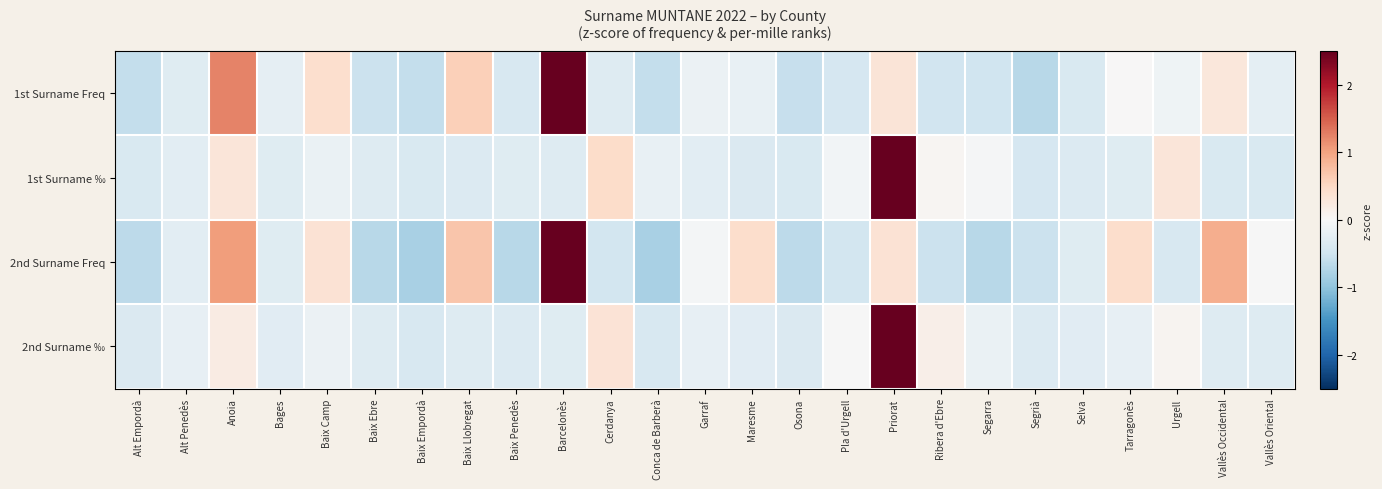

Reading left to right, extract all data points from this chart.

1st Surname Freq: Alt Empordà=-0.6	Alt Penedès=-0.3	Anoia=1.2	Bages=-0.2	Baix Camp=0.4	Baix Ebre=-0.5	Baix Empordà=-0.6	Baix Llobregat=0.6	Baix Penedès=-0.4	Barcelonès=4.4	Cerdanya=-0.3	Conca de Barberà=-0.6	Garraf=-0.2	Maresme=-0.2	Osona=-0.6	Pla d'Urgell=-0.4	Priorat=0.3	Ribera d'Ebre=-0.5	Segarra=-0.5	Segrià=-0.7	Selva=-0.4	Tarragonès=0.0	Urgell=-0.1	Vallès Occidental=0.3	Vallès Oriental=-0.3
1st Surname ‰: Alt Empordà=-0.4	Alt Penedès=-0.3	Anoia=0.3	Bages=-0.3	Baix Camp=-0.2	Baix Ebre=-0.3	Baix Empordà=-0.4	Baix Llobregat=-0.4	Baix Penedès=-0.3	Barcelonès=-0.3	Cerdanya=0.5	Conca de Barberà=-0.2	Garraf=-0.3	Maresme=-0.4	Osona=-0.4	Pla d'Urgell=-0.1	Priorat=4.8	Ribera d'Ebre=0.0	Segarra=-0.0	Segrià=-0.4	Selva=-0.3	Tarragonès=-0.3	Urgell=0.3	Vallès Occidental=-0.4	Vallès Oriental=-0.4
2nd Surname Freq: Alt Empordà=-0.7	Alt Penedès=-0.3	Anoia=1.0	Bages=-0.3	Baix Camp=0.4	Baix Ebre=-0.7	Baix Empordà=-0.8	Baix Llobregat=0.7	Baix Penedès=-0.7	Barcelonès=4.1	Cerdanya=-0.5	Conca de Barberà=-0.8	Garraf=-0.0	Maresme=0.4	Osona=-0.7	Pla d'Urgell=-0.5	Priorat=0.4	Ribera d'Ebre=-0.5	Segarra=-0.7	Segrià=-0.5	Selva=-0.3	Tarragonès=0.4	Urgell=-0.4	Vallès Occidental=0.9	Vallès Oriental=-0.0
2nd Surname ‰: Alt Empordà=-0.4	Alt Penedès=-0.2	Anoia=0.2	Bages=-0.3	Baix Camp=-0.1	Baix Ebre=-0.3	Baix Empordà=-0.4	Baix Llobregat=-0.3	Baix Penedès=-0.3	Barcelonès=-0.3	Cerdanya=0.3	Conca de Barberà=-0.4	Garraf=-0.2	Maresme=-0.3	Osona=-0.4	Pla d'Urgell=-0.0	Priorat=4.8	Ribera d'Ebre=0.1	Segarra=-0.2	Segrià=-0.3	Selva=-0.3	Tarragonès=-0.2	Urgell=0.1	Vallès Occidental=-0.3	Vallès Oriental=-0.3